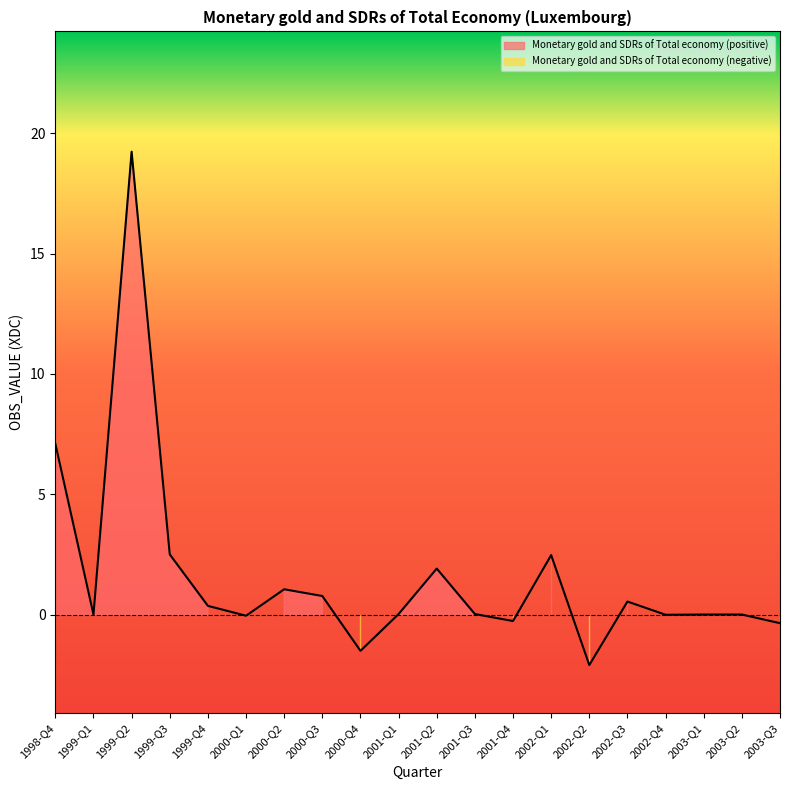

Which label corresponds to the smallest value in the chart?

2002-Q2